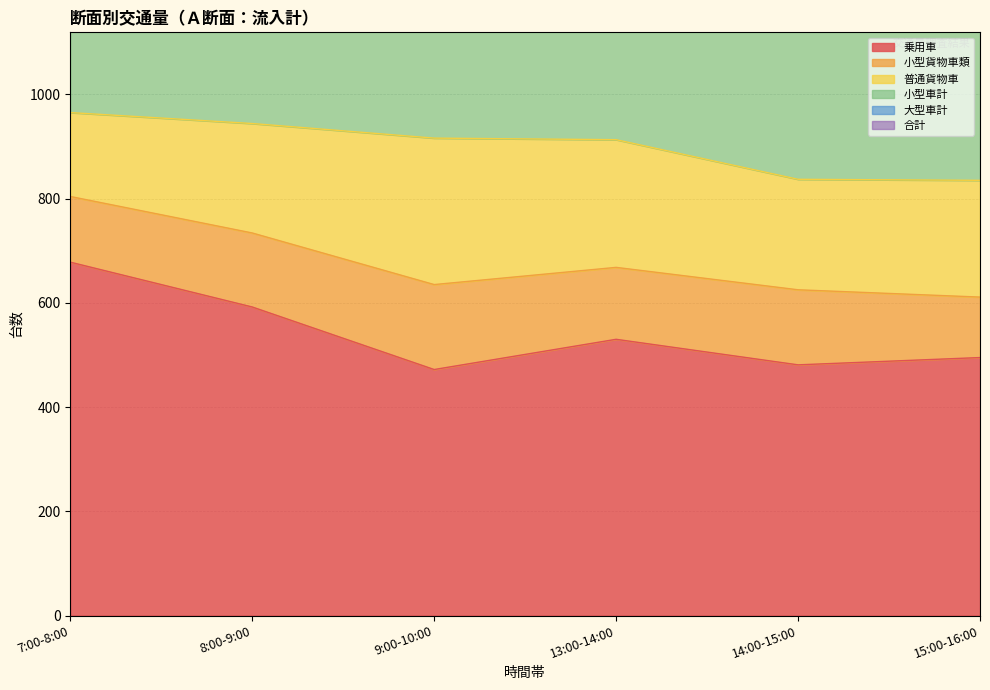

What is the total value across all series at 14:00-15:00?

3621